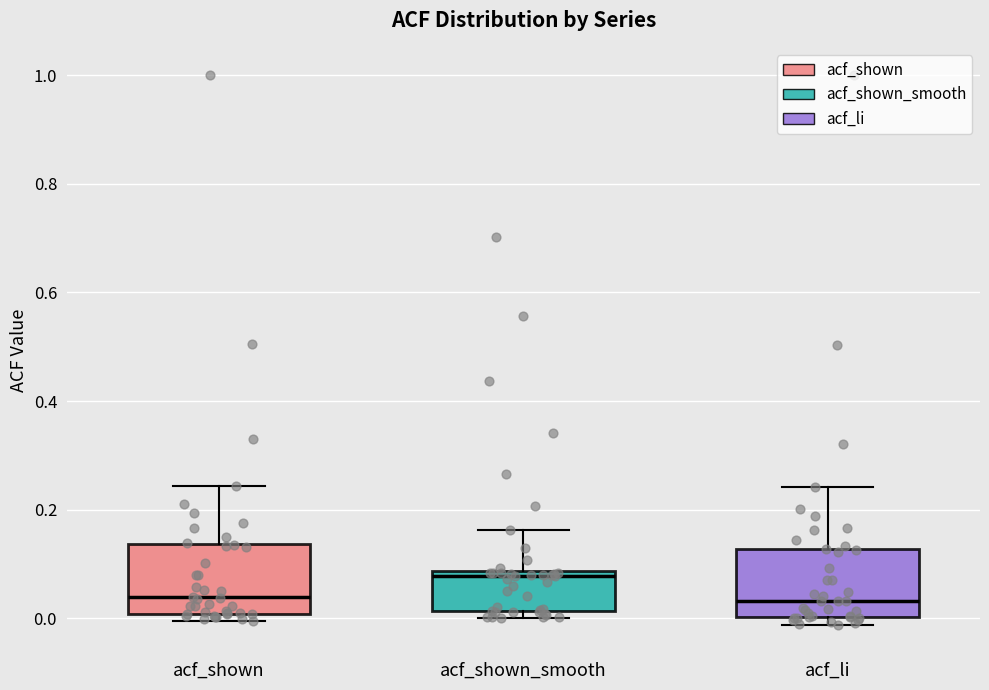

Where is the upper edge of the box for acf_shown on the y-axis? The values are not printed on the chart, so give them approximately, as read against the axis.

0.14